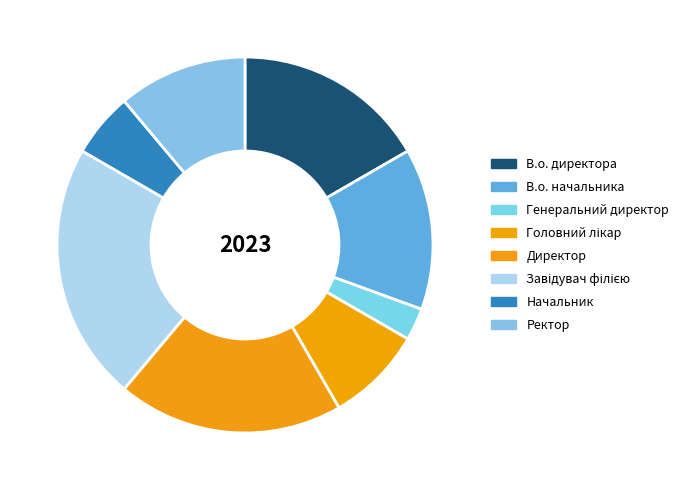

How many slices are in this pie chart?

8